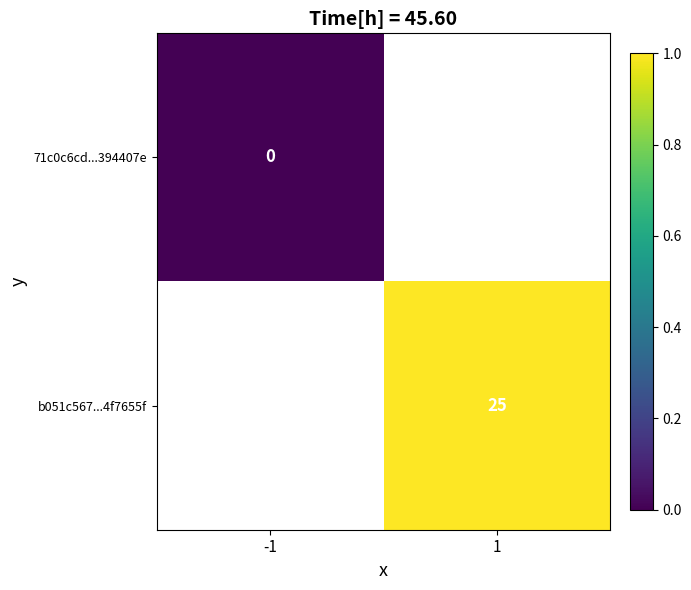

Which category has the lowest value across all series?

-1